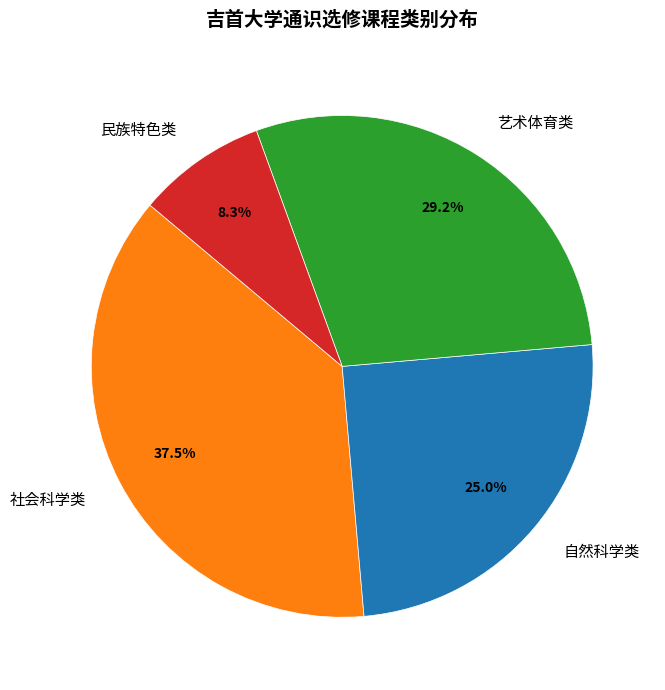

Do 社会科学类 and 自然科学类 together represent more than half of the pie?

Yes